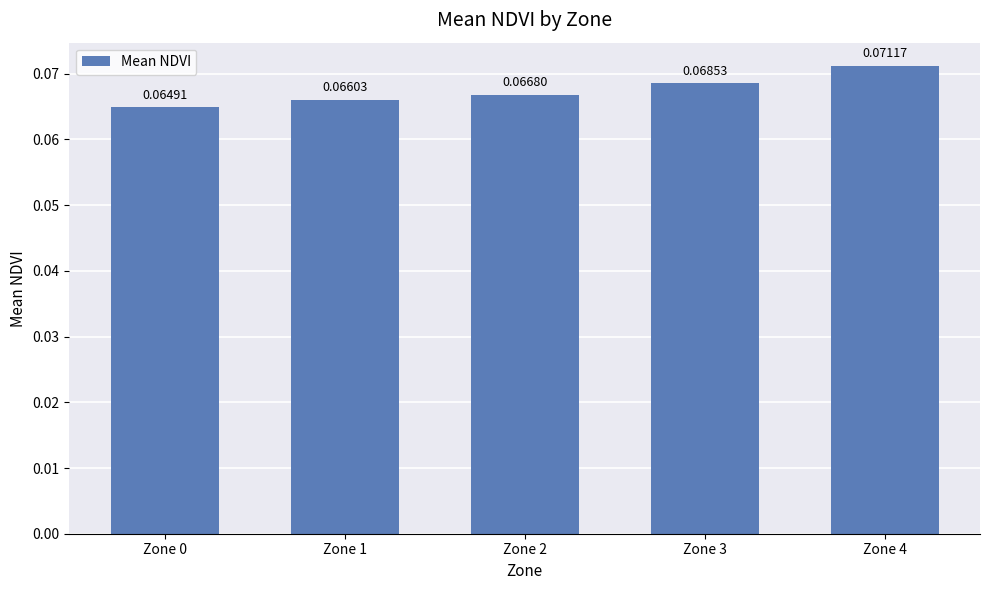

Rank the categories by value from lowest to highest.

Zone 0, Zone 1, Zone 2, Zone 3, Zone 4